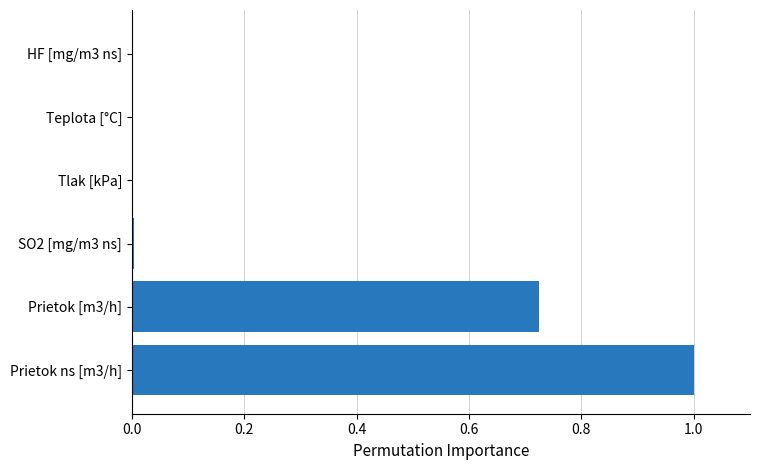

What is the maximum value shown in the chart?

1.0